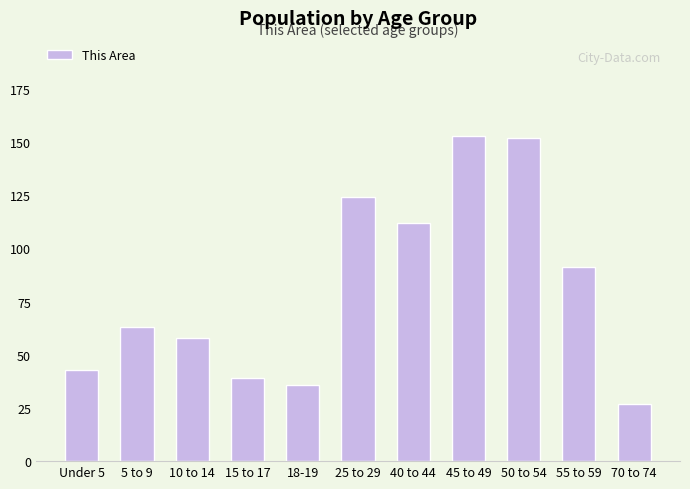

What is the sum of all values?

898